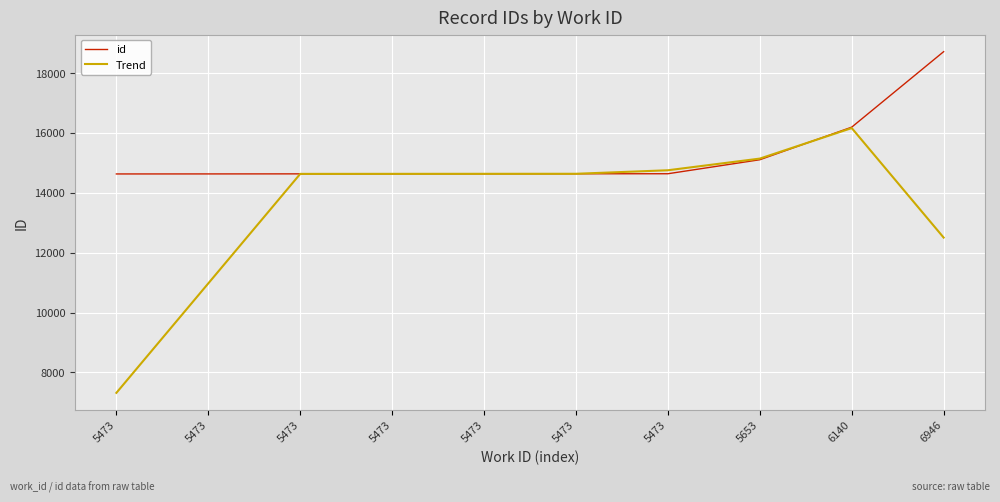

True or false: Trend has more than 0 interior local peaks.

True